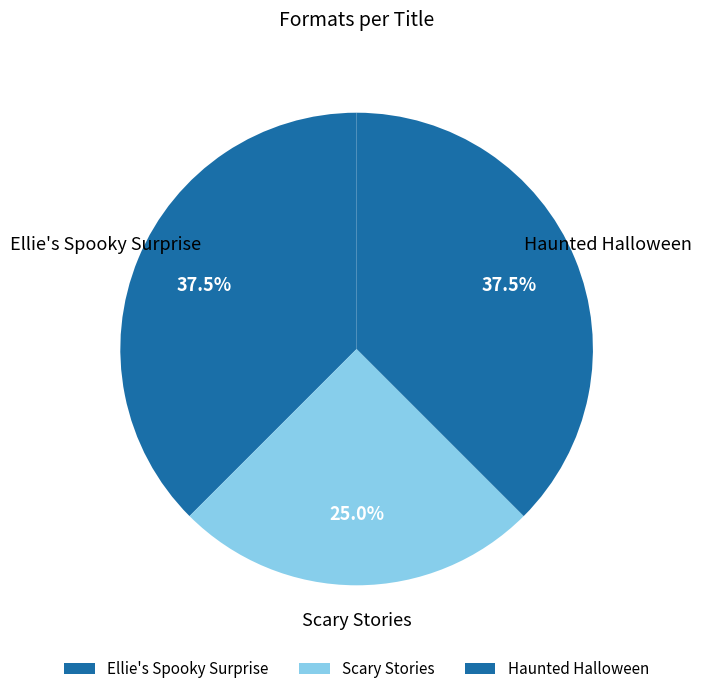

To the nearest percent, what is the difference between the Ellie's Spooky Surprise and Scary Stories slice percentages?

12%